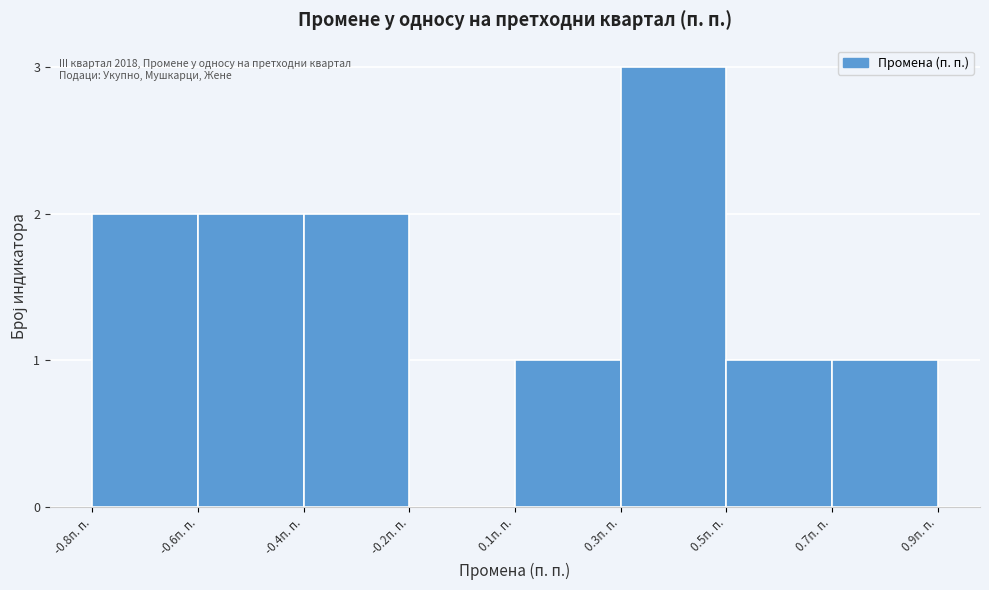

Reading right to left, what are all the values shown in this chart?

0.9п. п.=1	0.5п. п.=1	0.3п. п.=3	0.1п. п.=1	-0.2п. п.=0	-0.4п. п.=2	-0.6п. п.=2	-0.8п. п.=2